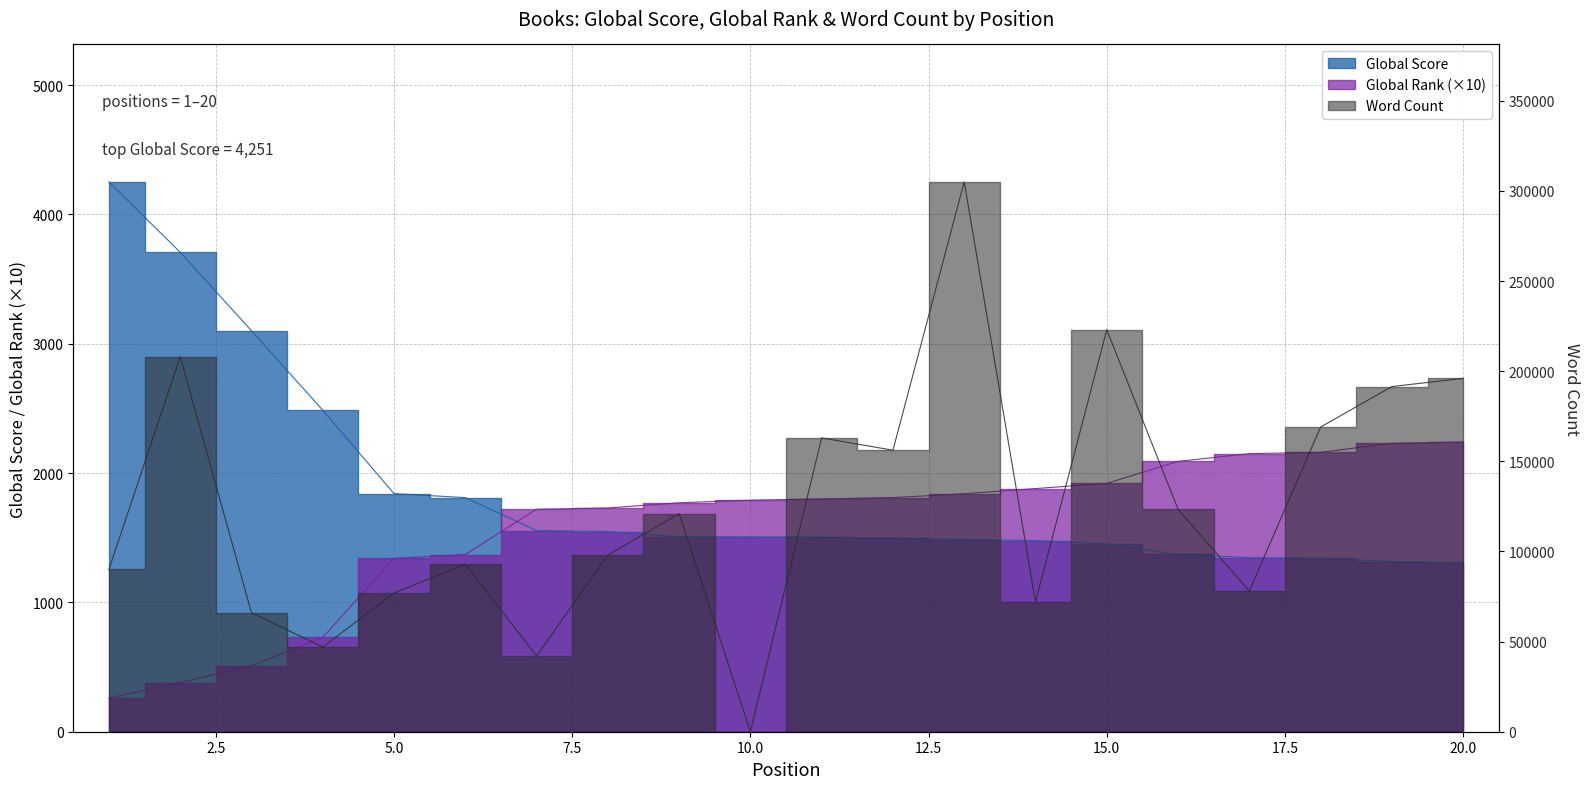

Which has a higher value, 5 or 2?

2